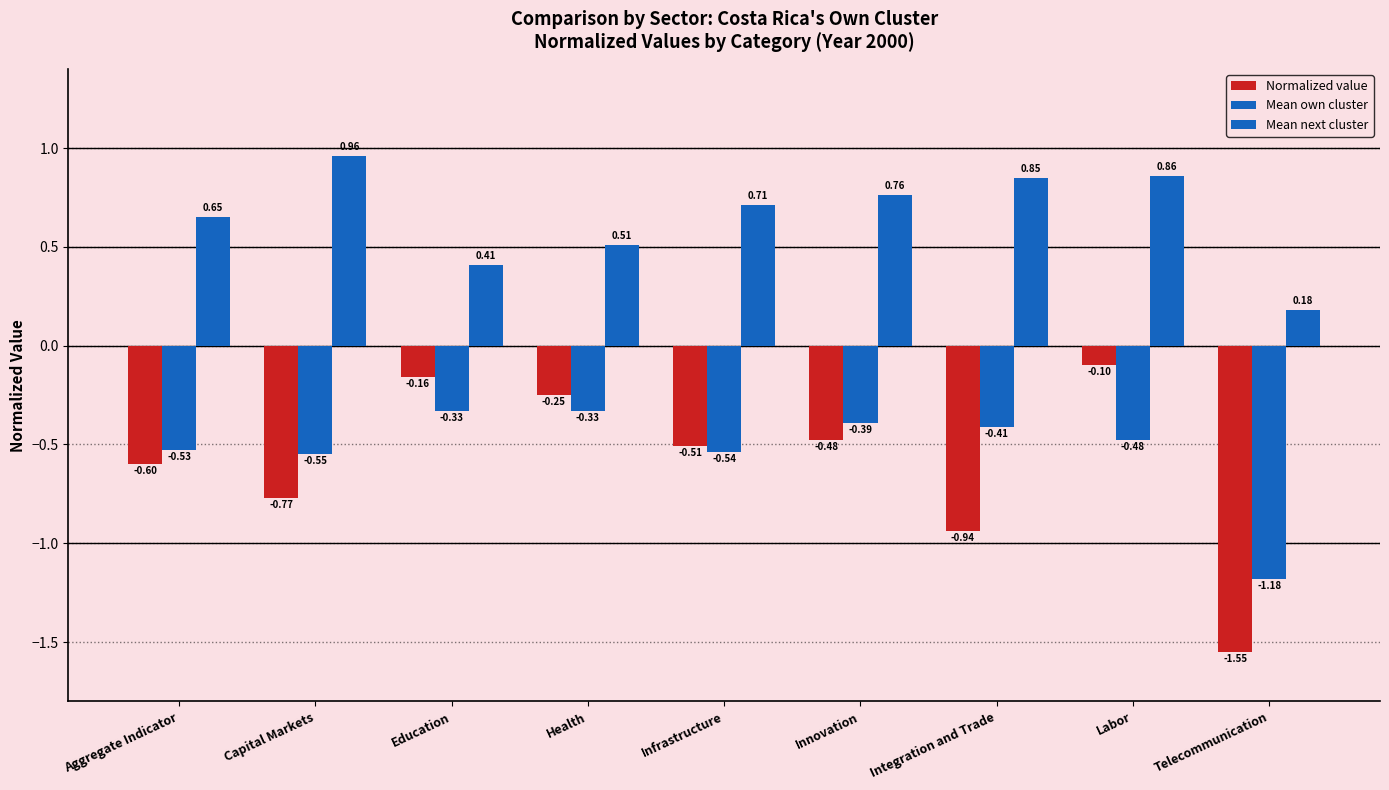

Which label corresponds to the largest value in the chart?

Capital Markets